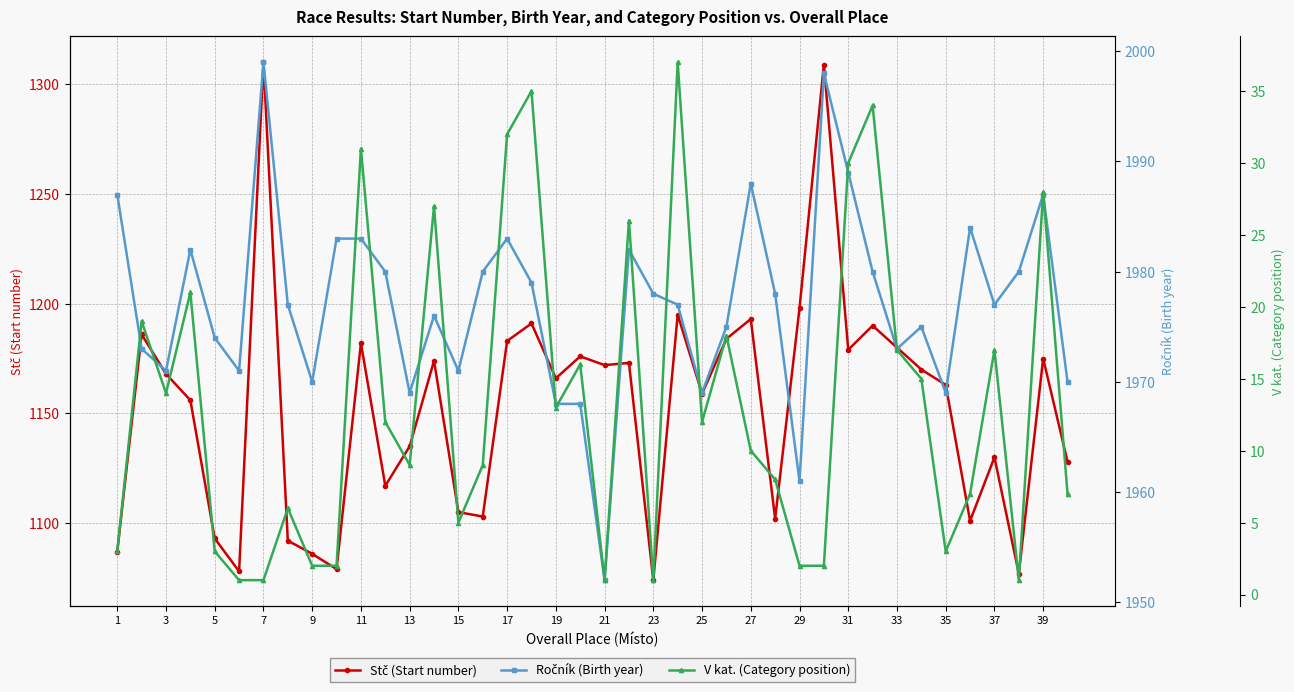

Reading left to right, transcribe all the data shown in this chart.

Stč (Start number): 1087	1186	1168	1156	1093	1078	1310	1092	1086	1079	1182	1117	1135	1174	1105	1103	1183	1191	1166	1176	1172	1173	1074	1195	1159	1184	1193	1102	1198	1309	1179	1190	1180	1170	1163	1101	1130	1077	1175	1128
Ročník (Birth year): 1987	1973	1971	1982	1974	1971	1999	1977	1970	1983	1983	1980	1969	1976	1971	1980	1983	1979	1968	1968	1952	1982	1978	1977	1969	1975	1988	1978	1961	1998	1989	1980	1973	1975	1969	1984	1977	1980	1987	1970
V kat. (Category position): 3	19	14	21	3	1	1	6	2	2	31	12	9	27	5	9	32	35	13	16	1	26	1	37	12	18	10	8	2	2	30	34	17	15	3	7	17	1	28	7